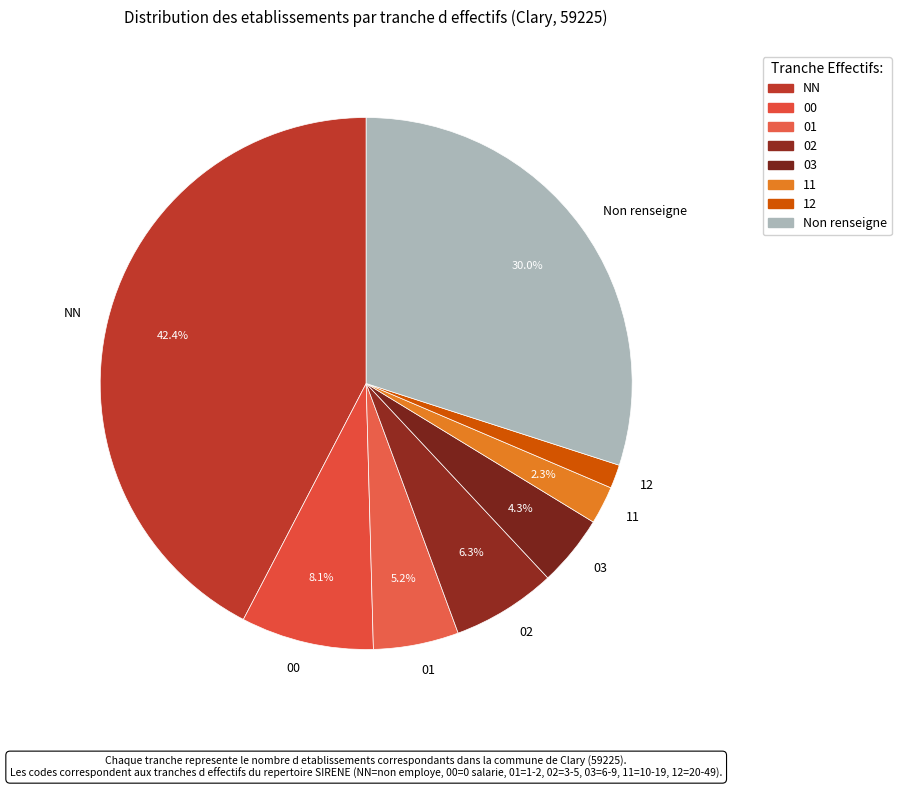

Which category has the biggest portion of the pie?

NN